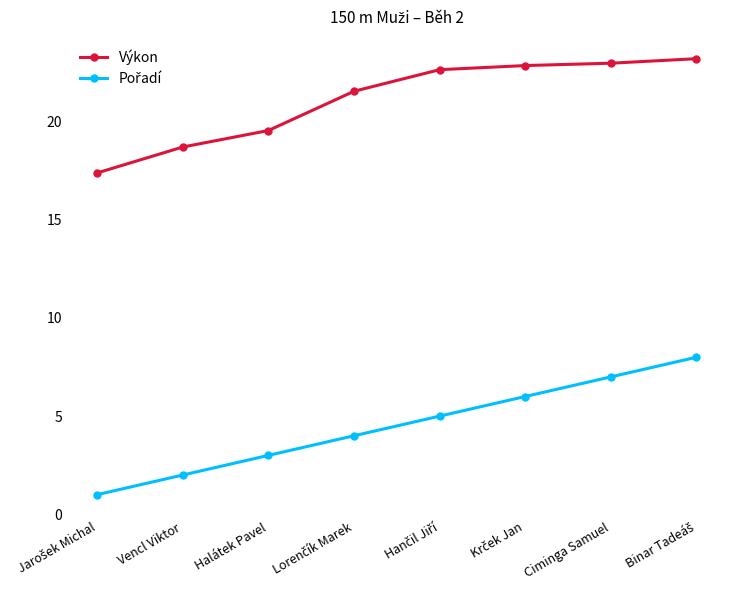

What is the sum of all Výkon values?

168.9